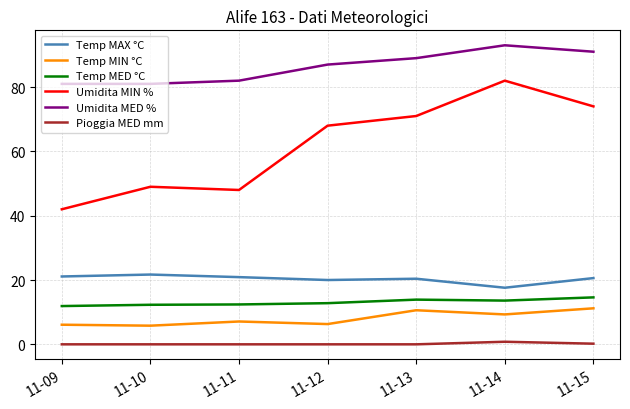

The Temp MIN °C series shows 10.6 at 11-13. True or false?

True